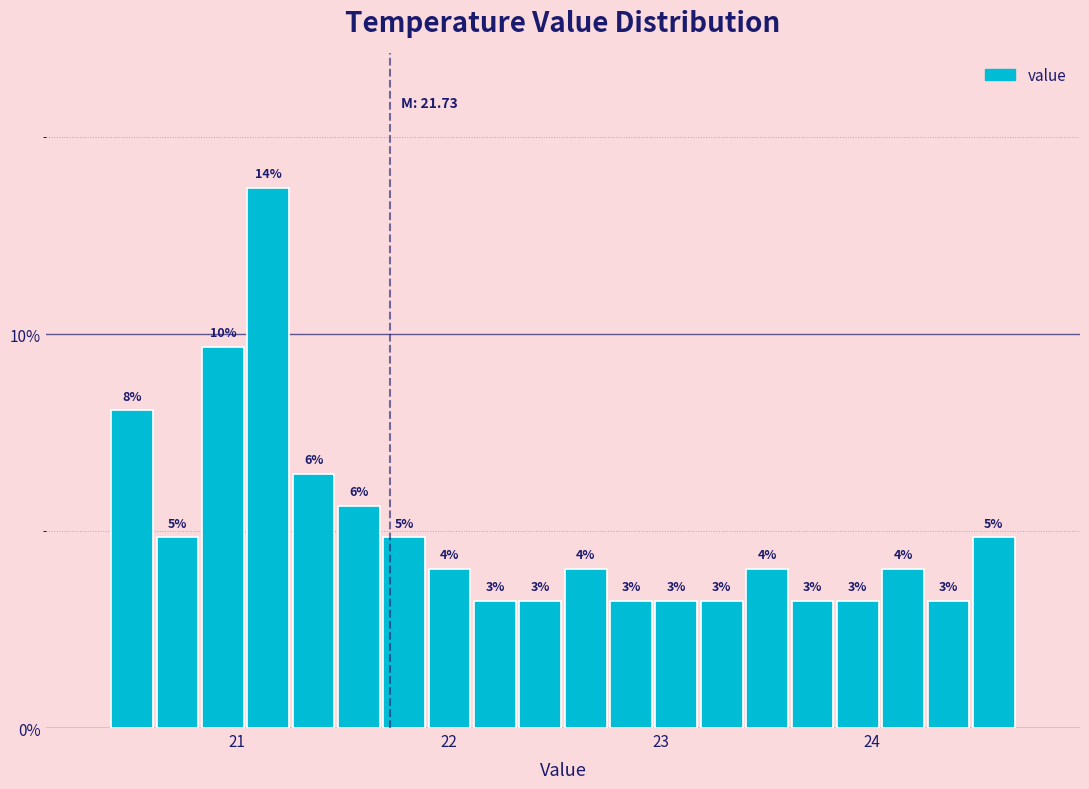

Around what value on the x-axis is the tallest bar? Give the approximate position of its centre, as read against the axis.

21.1